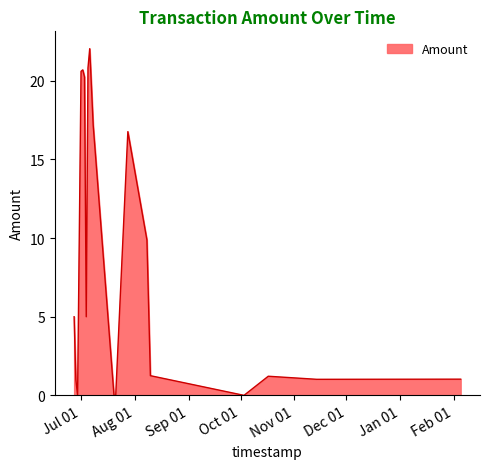

What is the difference between the maximum and minimum values?

22.0